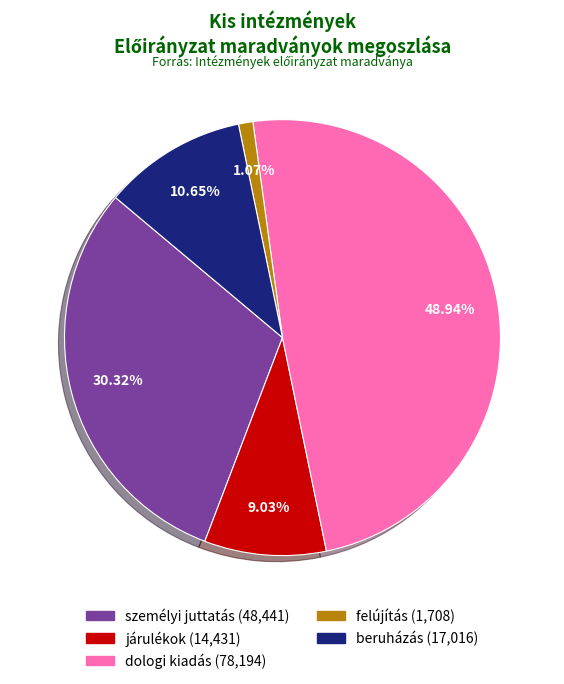

What percentage is the felújítás slice, to the nearest percent?

1%